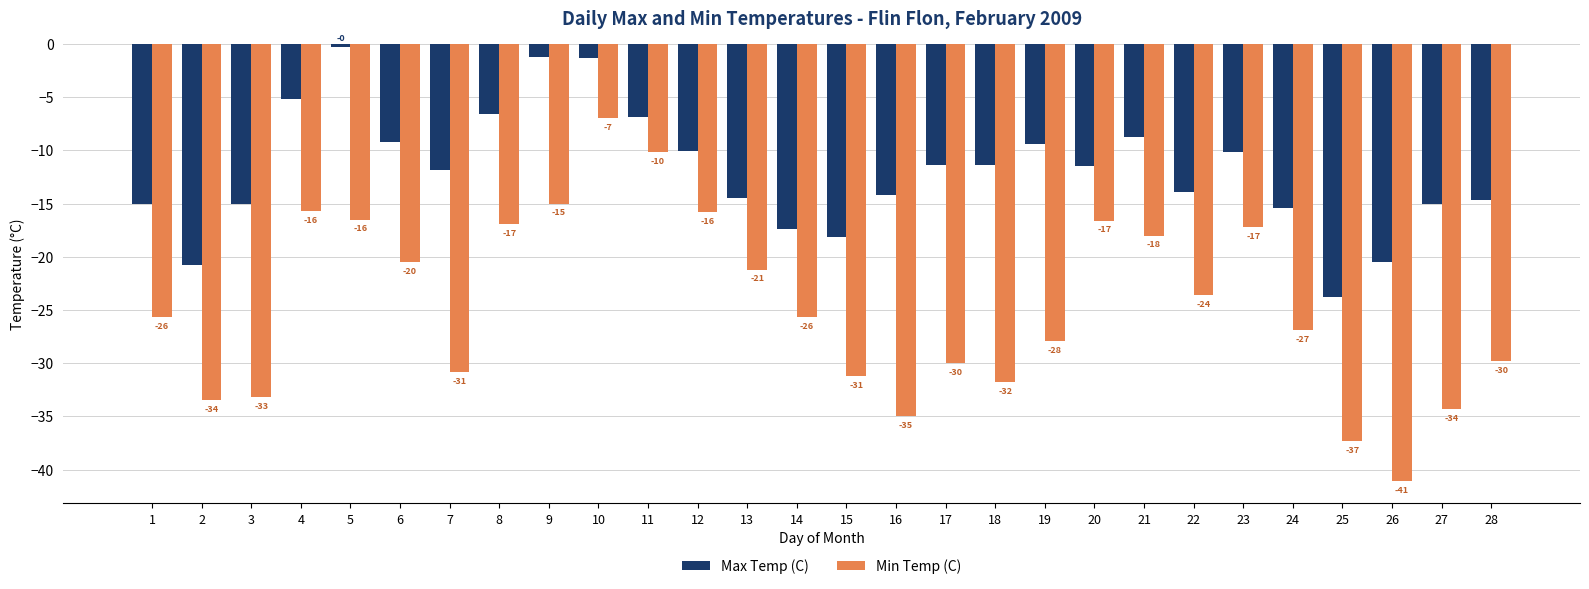

What is the minimum value for Max Temp (C)?

-23.8